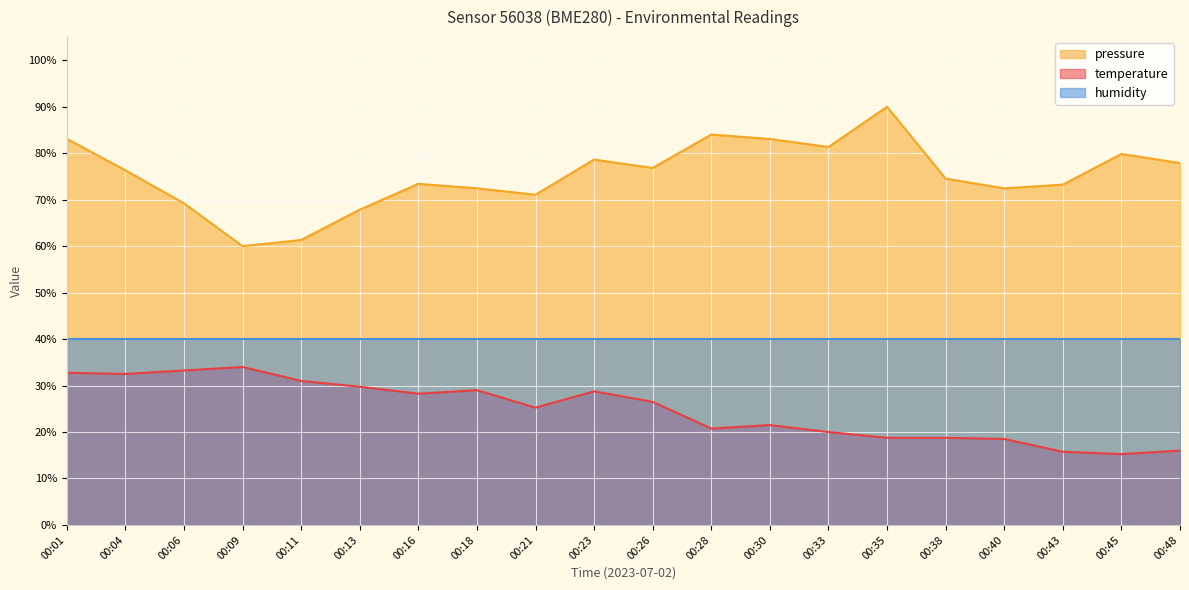

What is the difference between the maximum and minimum values in the temperature series?

18.8